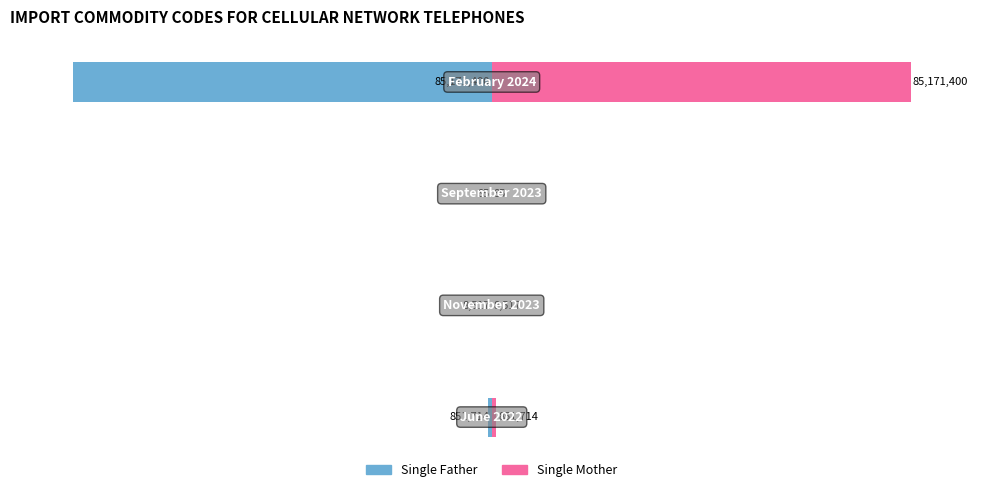

What are all the series names shown in the legend?

Single Father, Single Mother